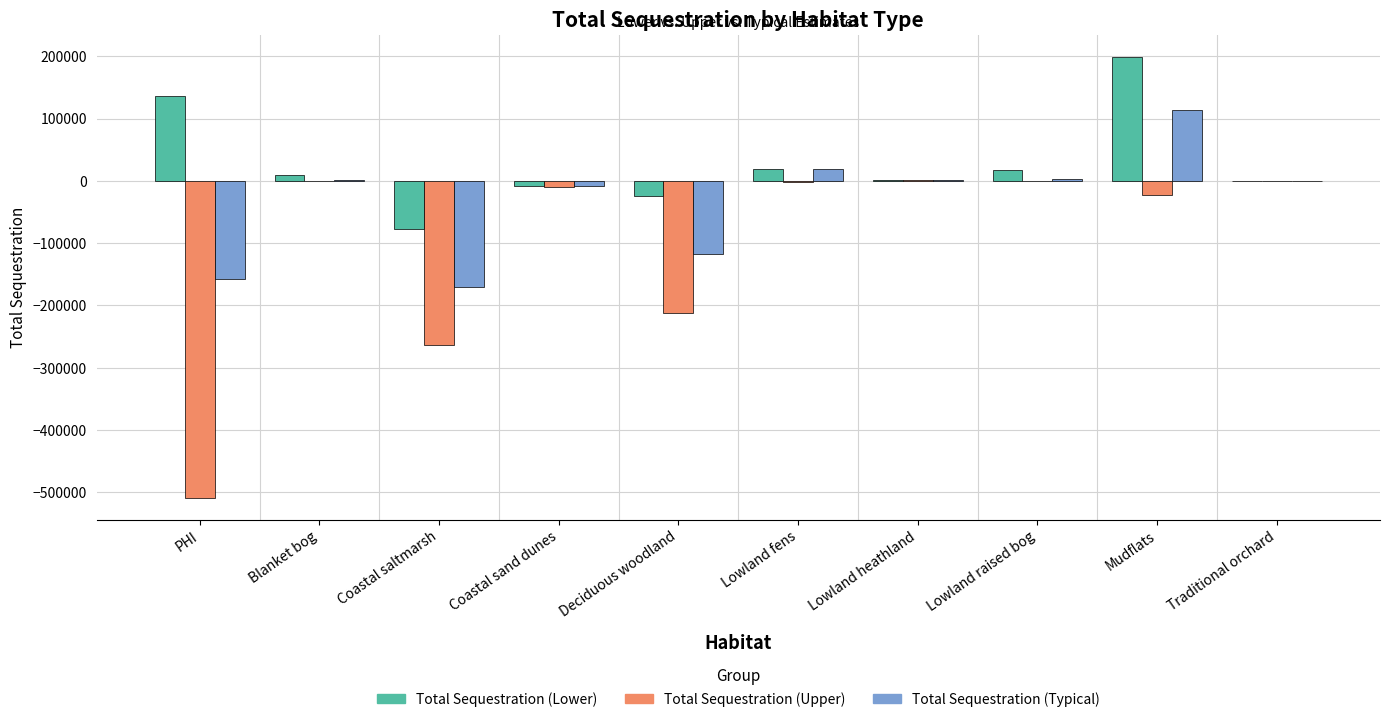

Which series changed the most between PHI and Coastal sand dunes?

Total Sequestration (Upper)